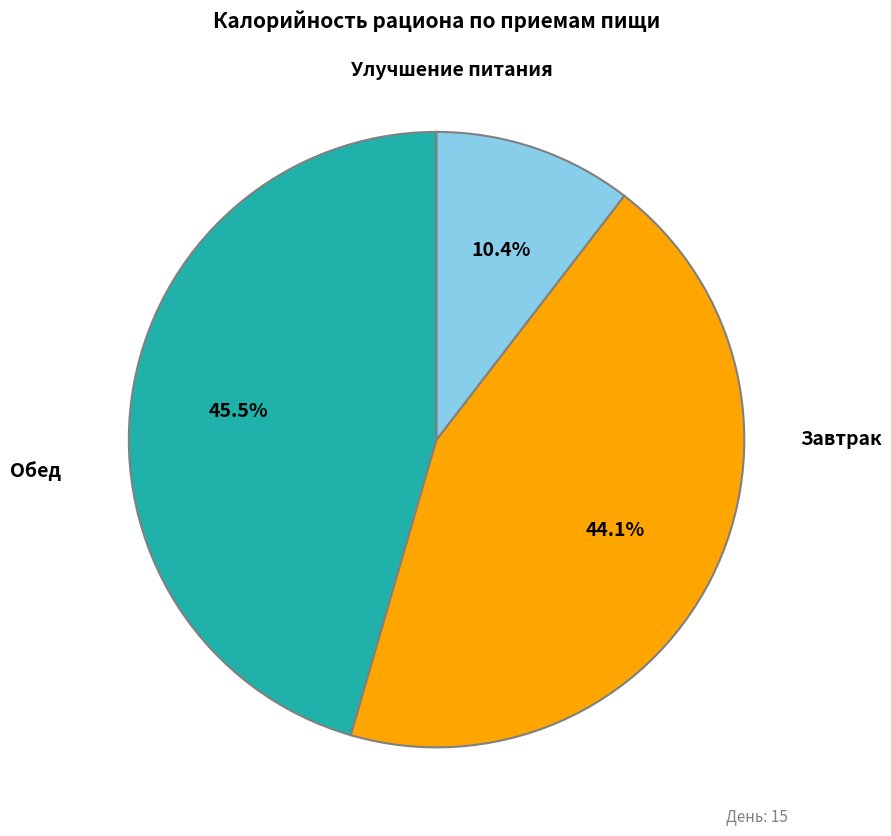

Is there any slice that represents more than half of the pie?

No